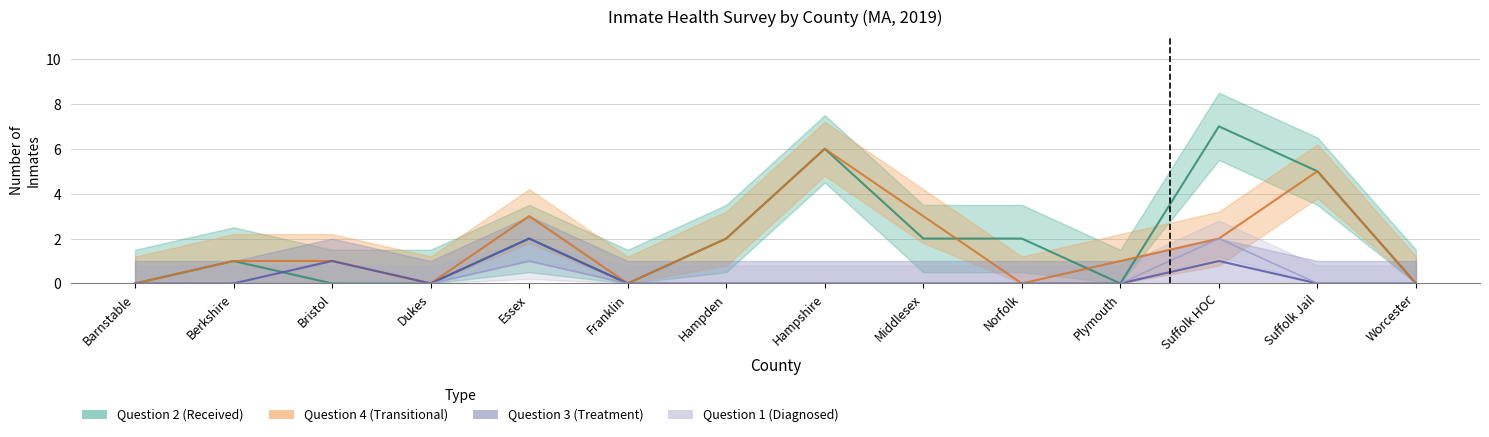

True or false: Question 1 and Question 3 intersect in this chart.

False